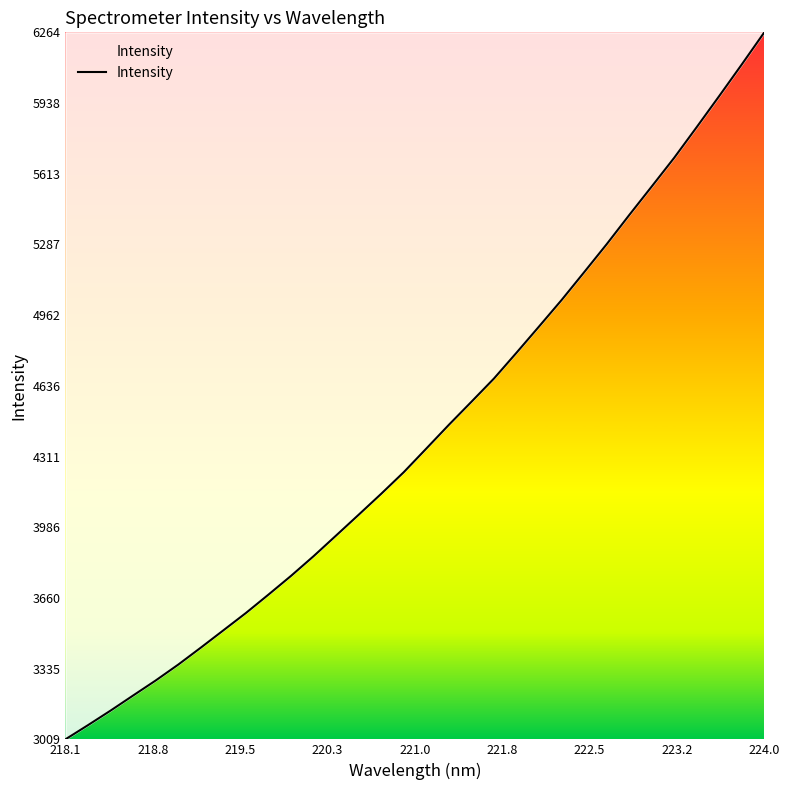

What is the difference between the maximum and minimum values?

3254.3